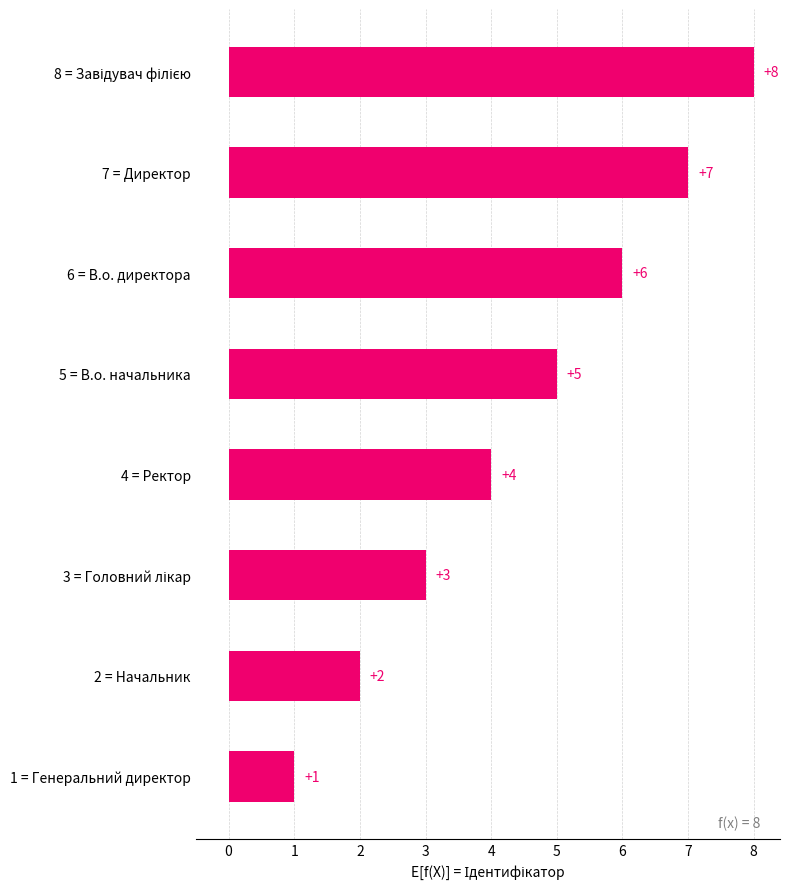

Is it true that the value at 1 = Генеральний директор is 1?

True